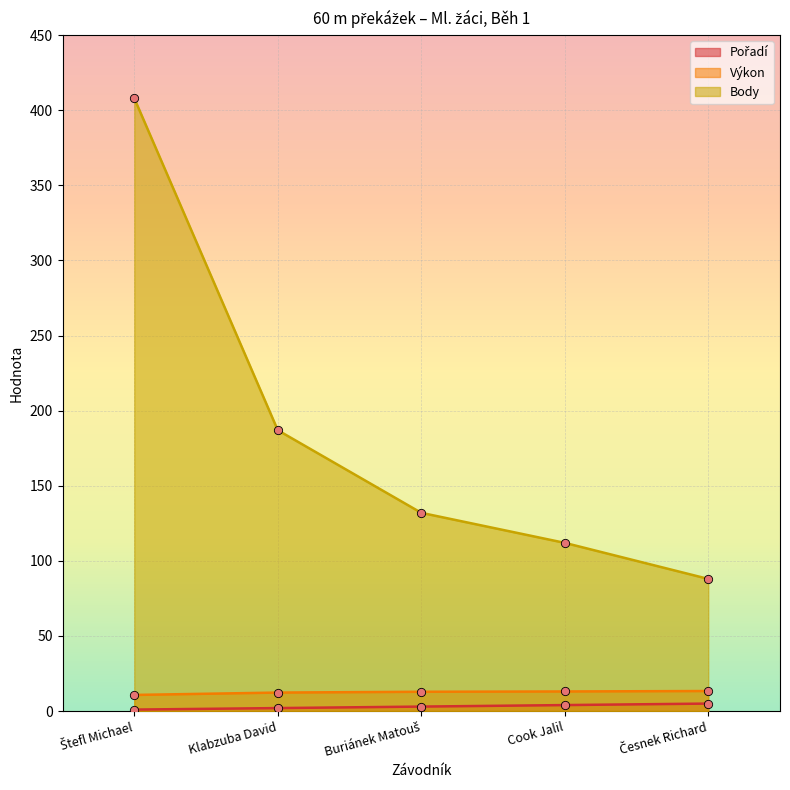

What is the spread (max minus min) of values at Štefl Michael?

407.0